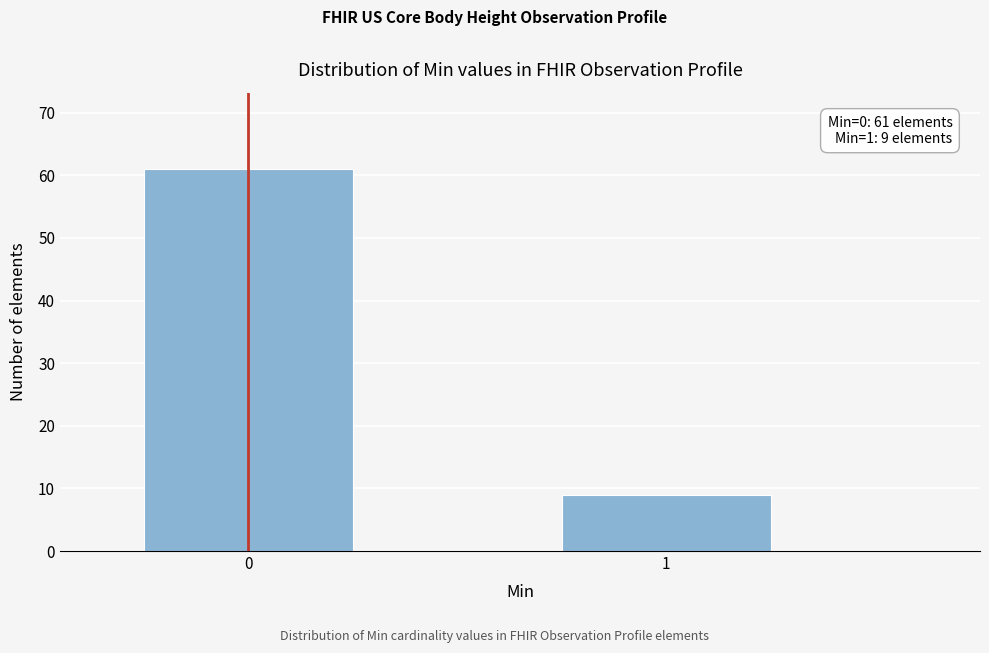

Reading left to right, extract all data points from this chart.

61	9